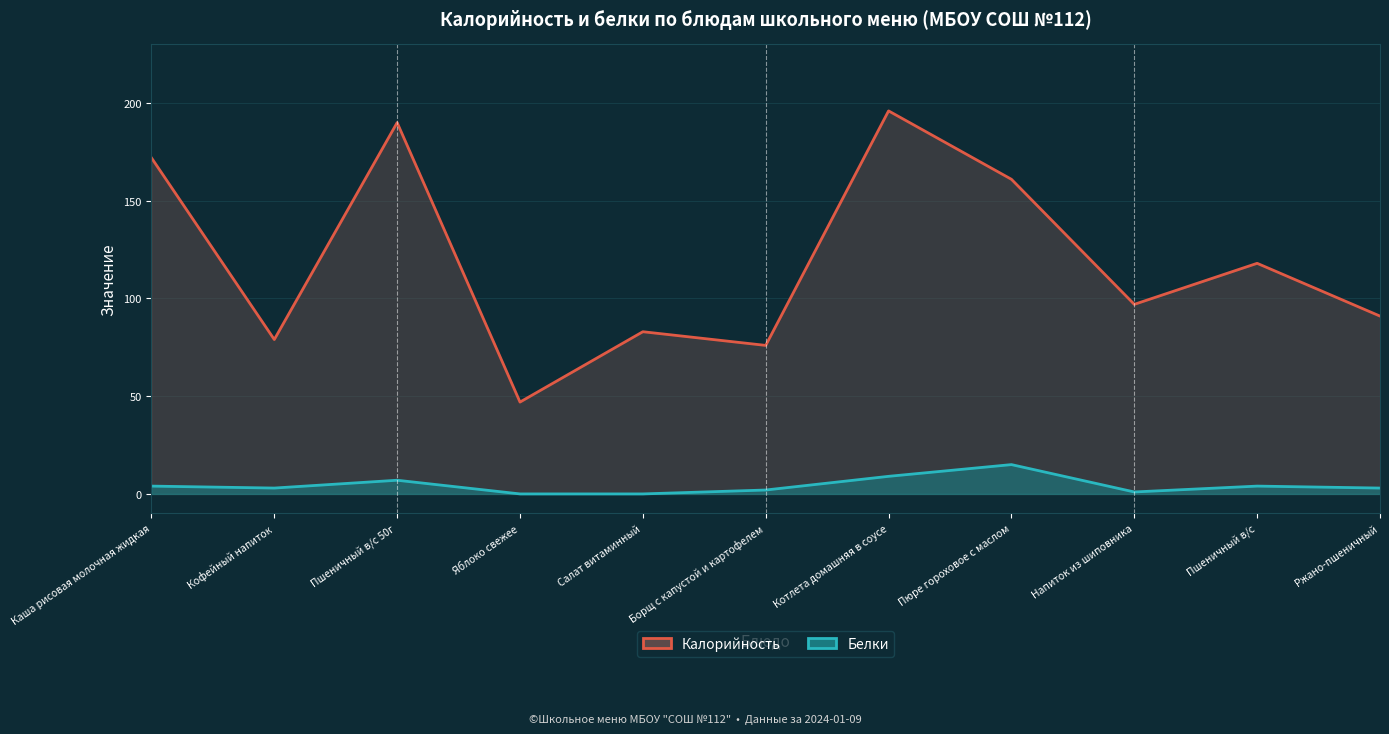

In Белки, how many points are higher than both neighbors (excluding endpoints)?

3